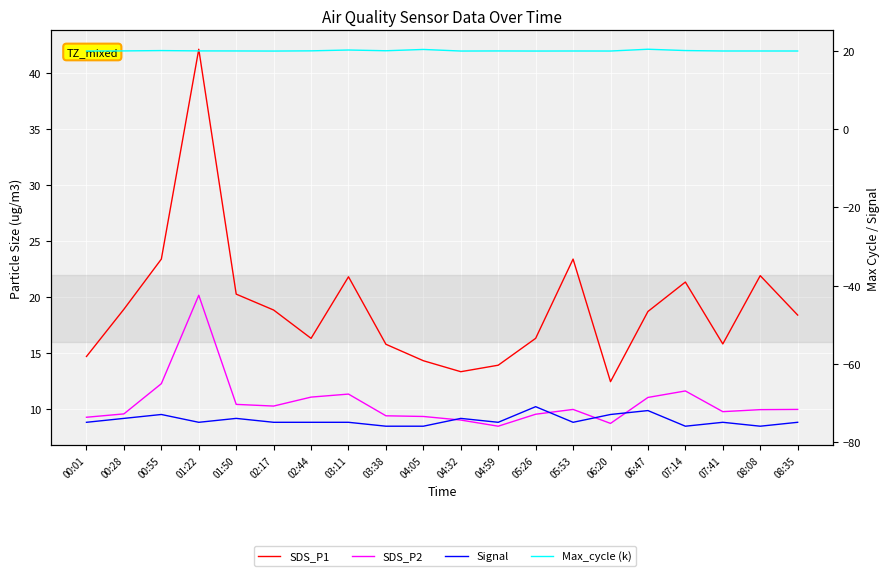

Is the value of Max_cycle (k) at 06:20 greater than the value of SDS_P2 at 01:50?

Yes